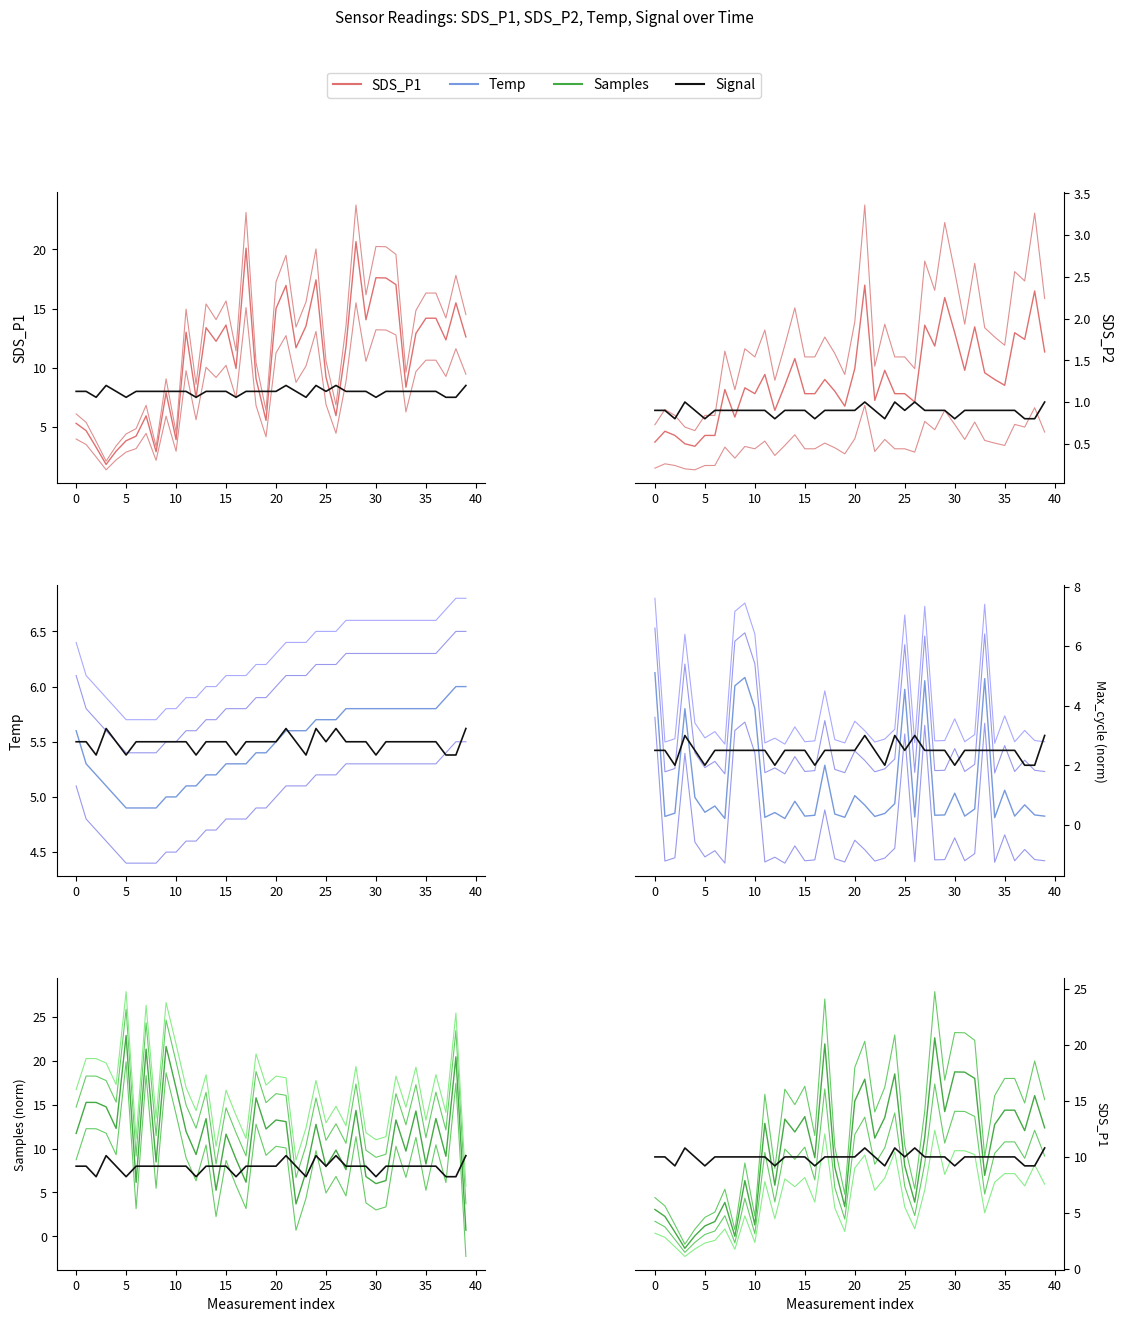

Between 5 and 35, which series saw the biggest shift?

SDS_P1